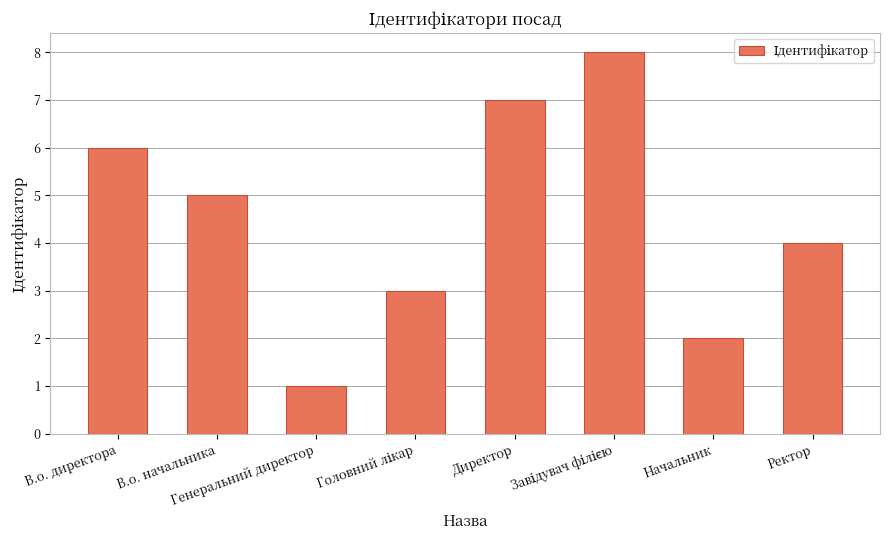

Count the values in the range 3 to 7.

5